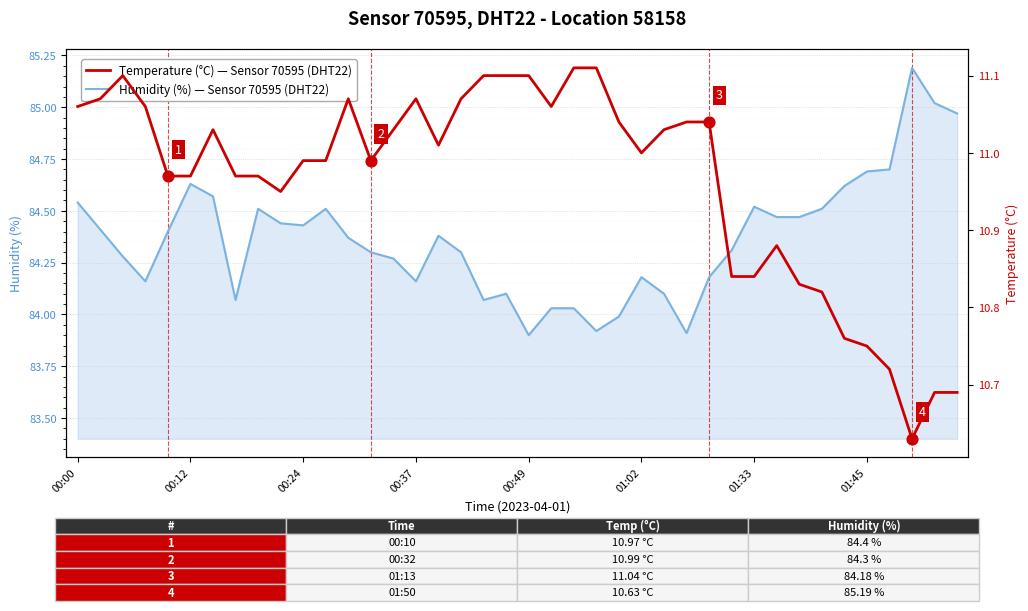

Which series has the widest spread of Y values?

Humidity (%) - Sensor 70595, Location 58158